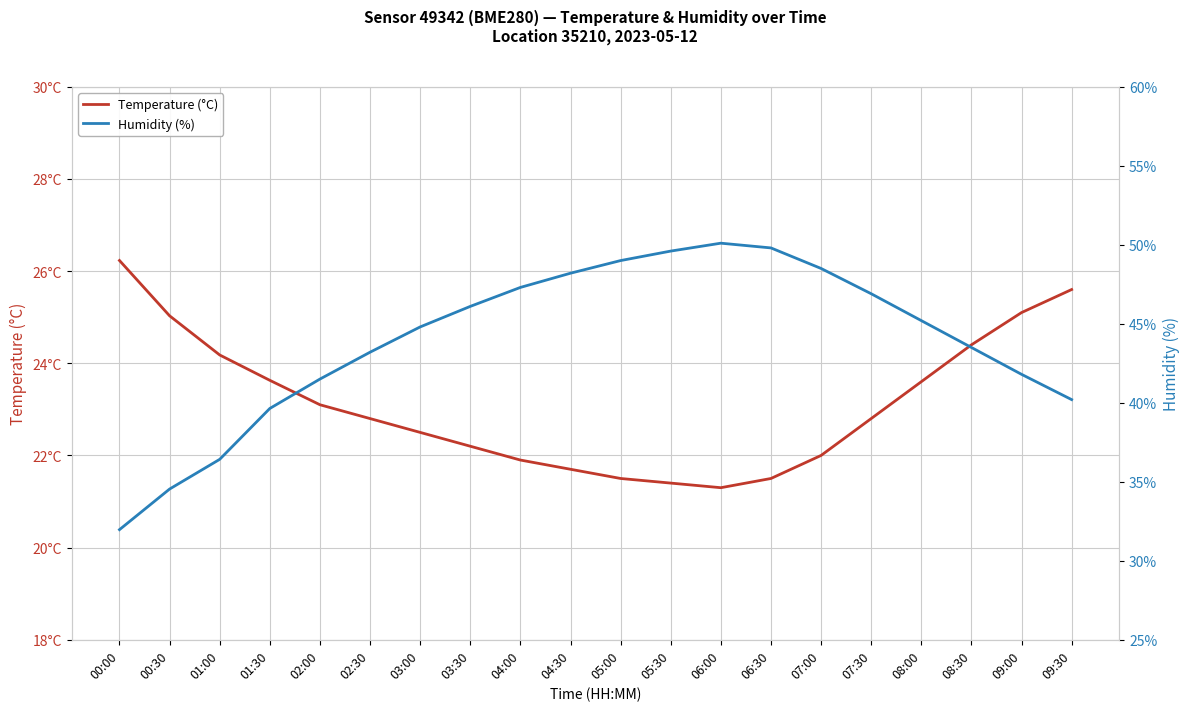

What position from the right is 03:30?

13